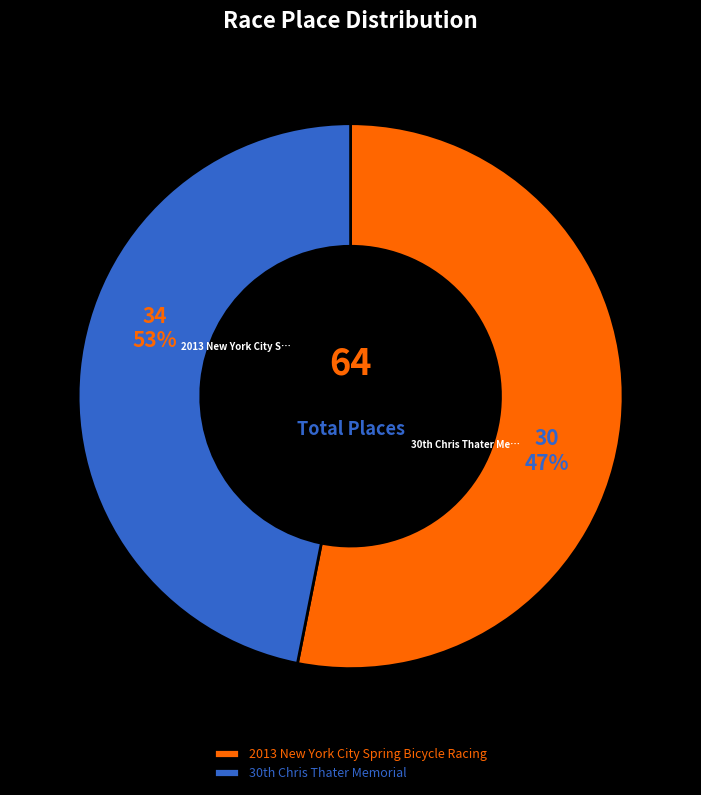

Is 2013 New York City Spring Bicycle Racing the majority of the pie?

Yes